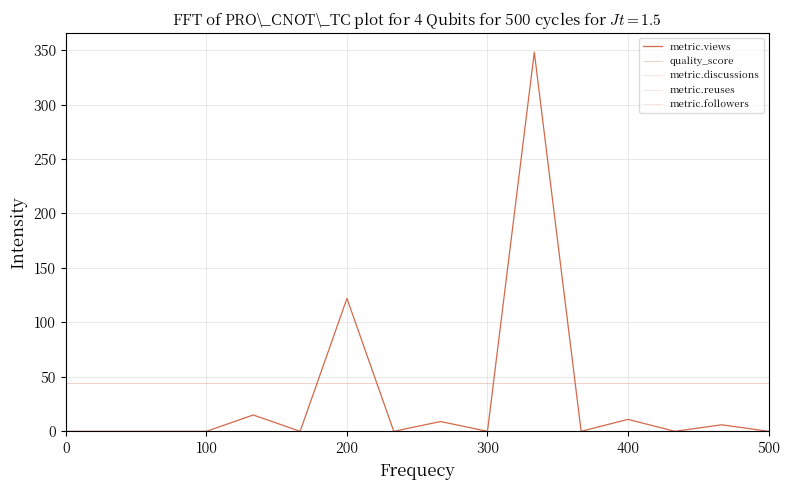

Is this an area chart (filled region under the line)?

No